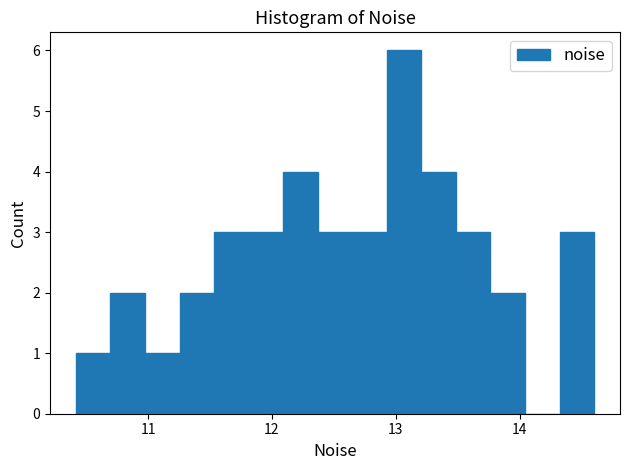

Read against the x-axis, roughly where is the centre of the tallest bar?

13.1